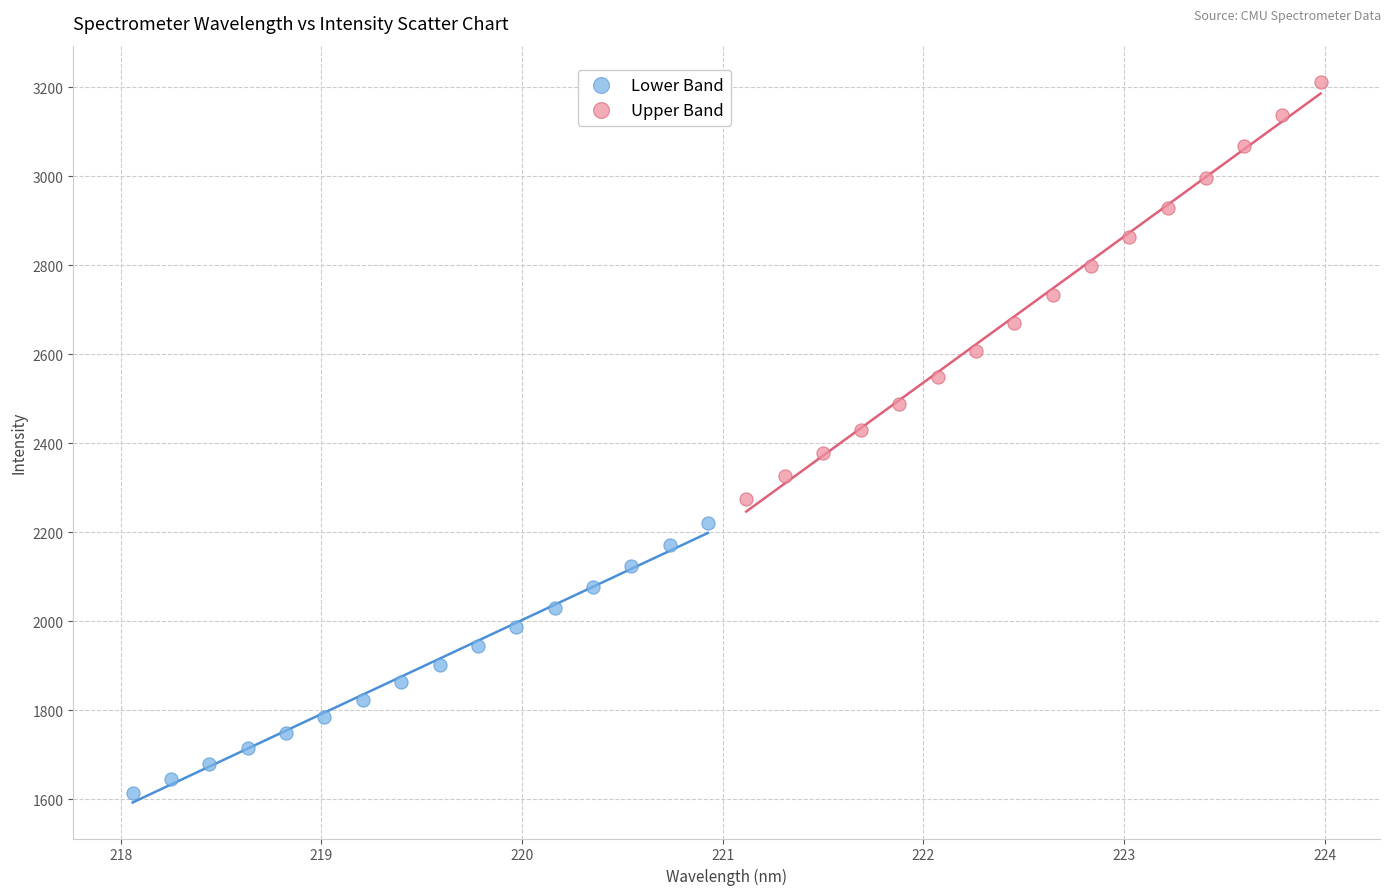

Which series contains the lowest Y value?

Lower Band